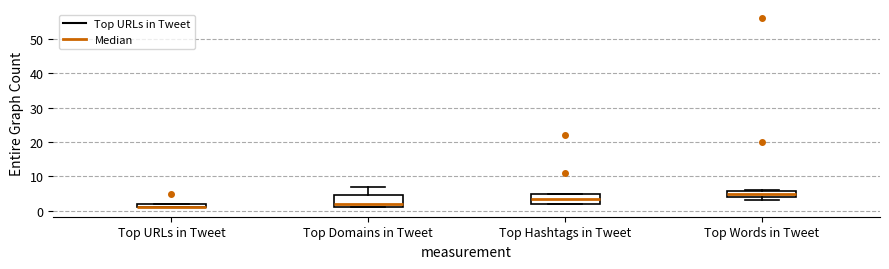

Where is the upper edge of the box for Top Hashtags in Tweet on the y-axis? The values are not printed on the chart, so give them approximately, as read against the axis.

5